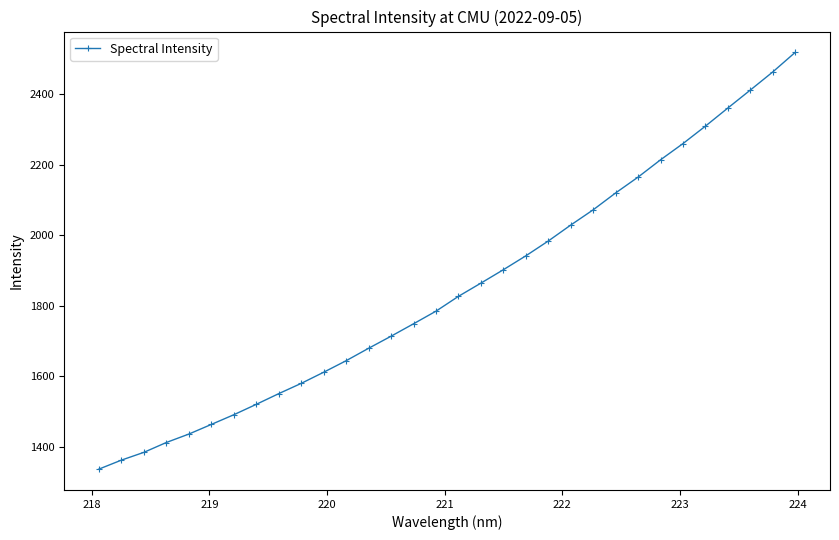

What is the minimum value shown in the chart?

1336.4